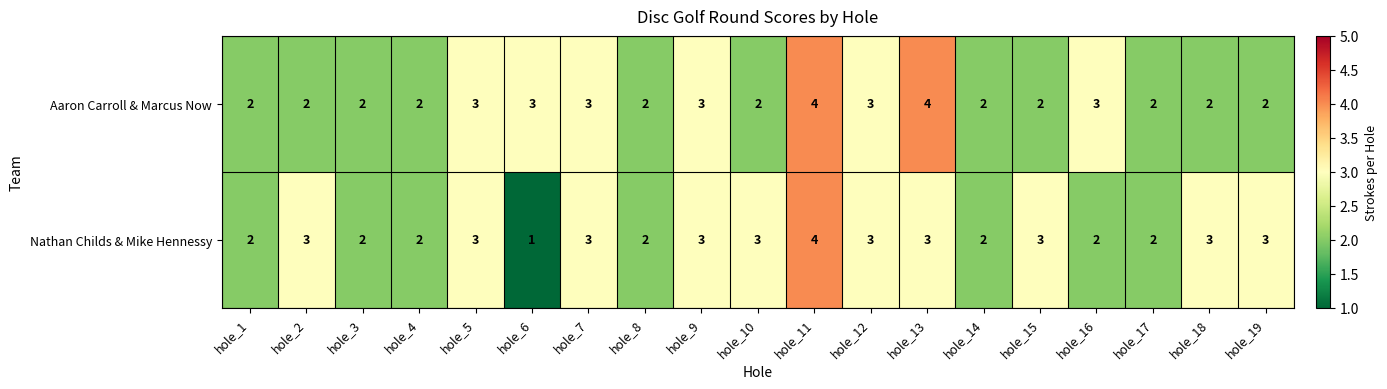

The Aaron Carroll & Marcus Now series shows 1 at hole_5. True or false?

False